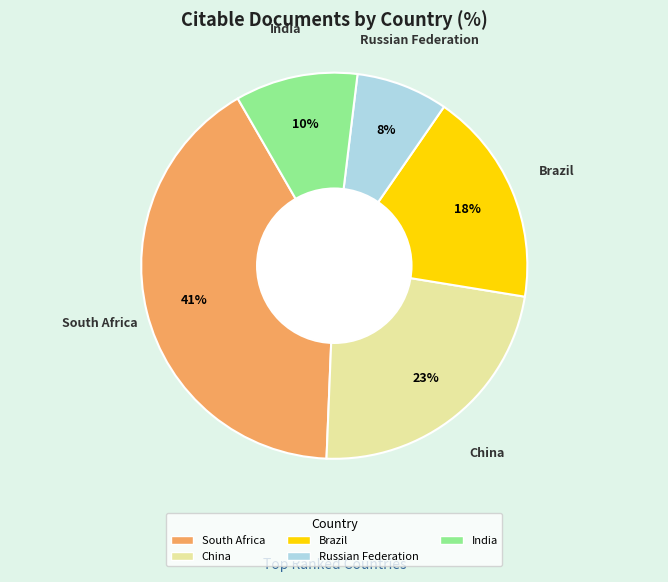

What percentage is the India slice, to the nearest percent?

10%